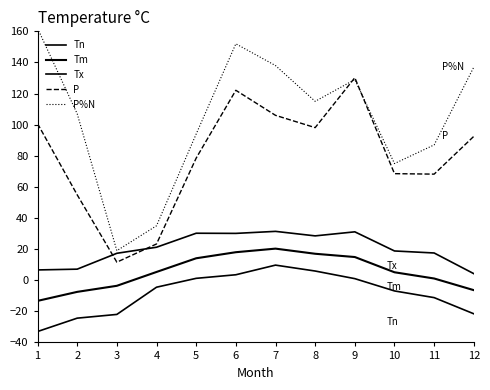

Does the chart display data point markers on the line(s)?

No